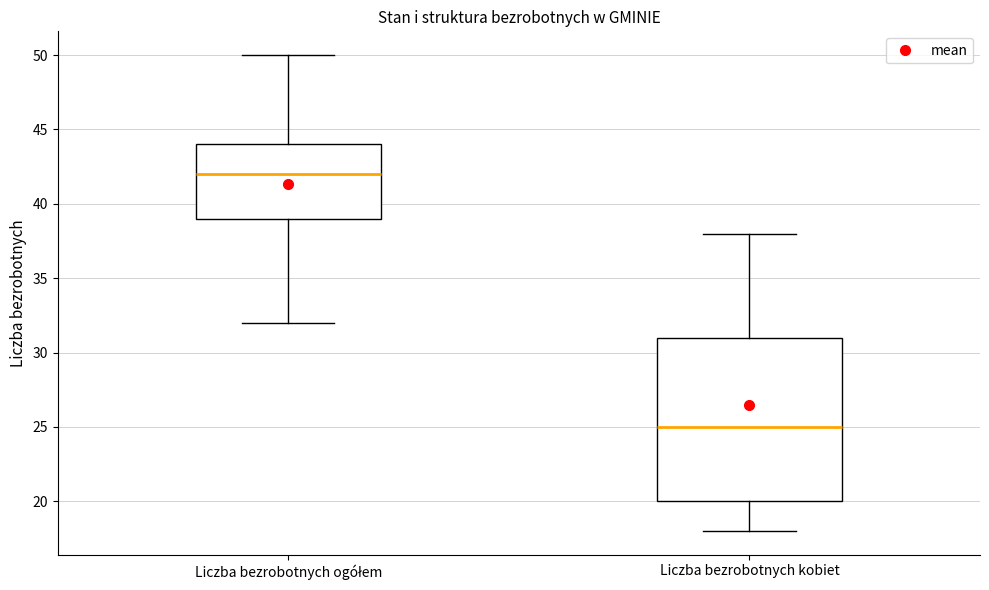

Comparing the boxes themselves (not the whiskers), which one is the tallest?

Liczba bezrobotnych kobiet